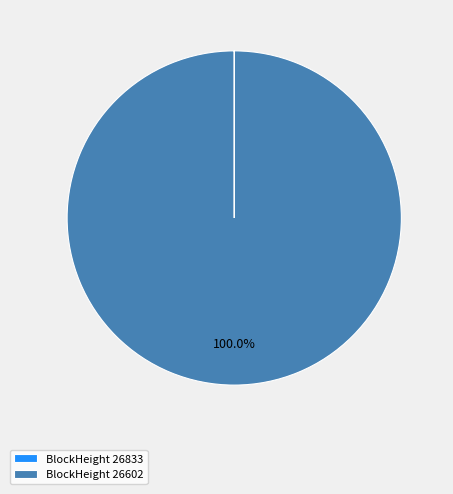

Which category has the biggest portion of the pie?

BlockHeight 26602